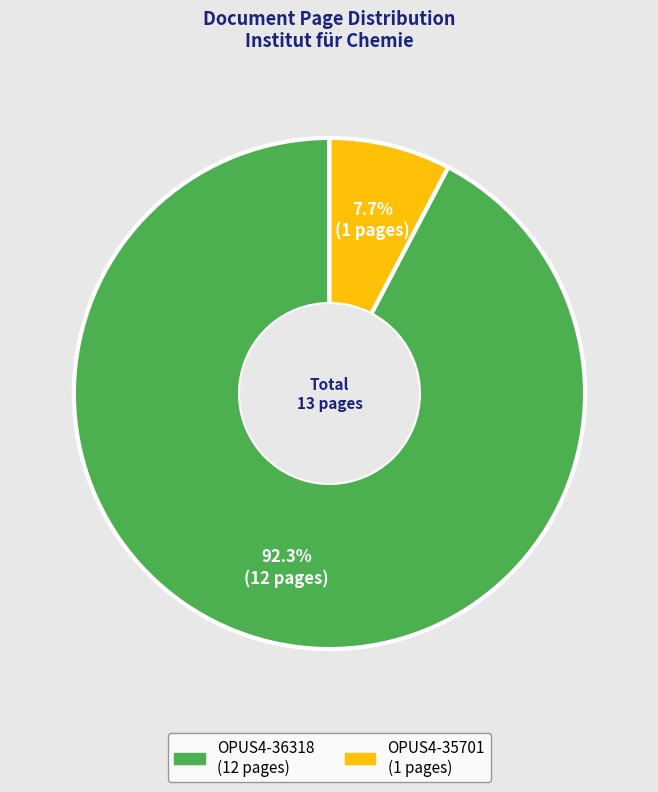

To the nearest percent, what portion does OPUS4-36318 represent?

92%